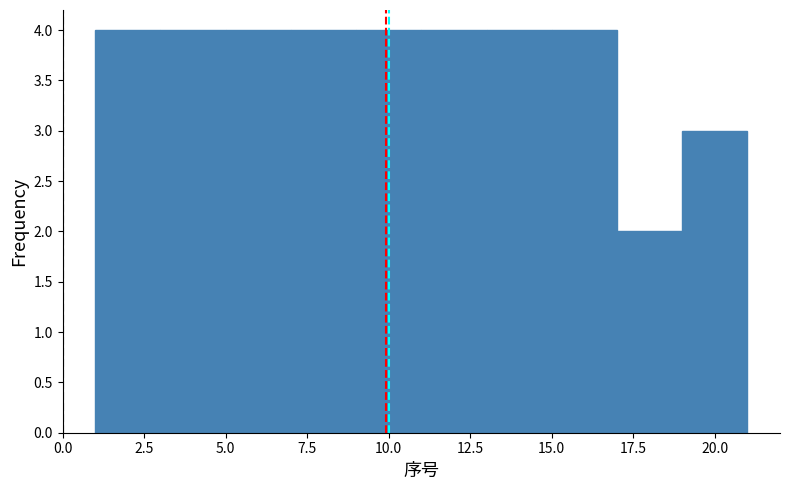

Reading left to right, transcribe this chart: for each bar, give the range it covers on the x-axis and its height. The values are not printed on the chart, so give them approximately, as read against the axis.

1 to 3: 4
3 to 5: 4
5 to 7: 4
7 to 9: 4
9 to 11: 4
11 to 13: 4
13 to 15: 4
15 to 17: 4
17 to 19: 2
19 to 21: 3